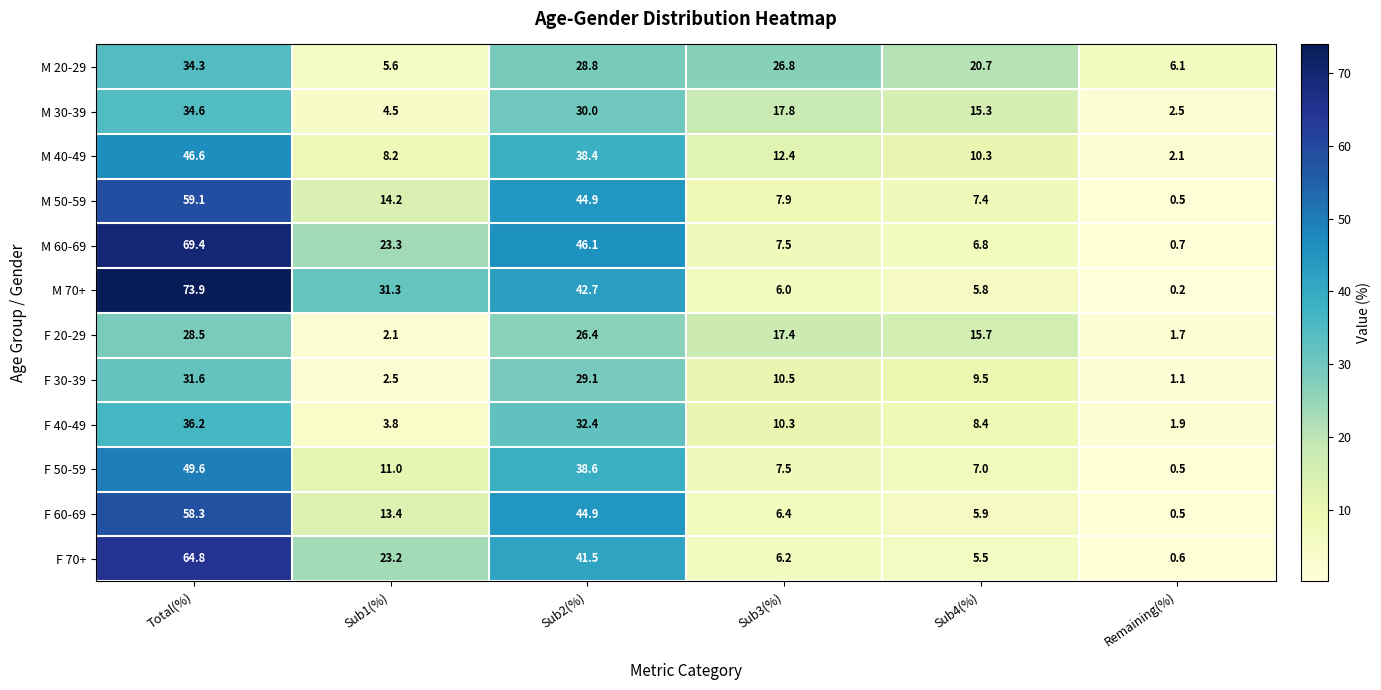

What is the total value across all series at Total(%)?

586.9